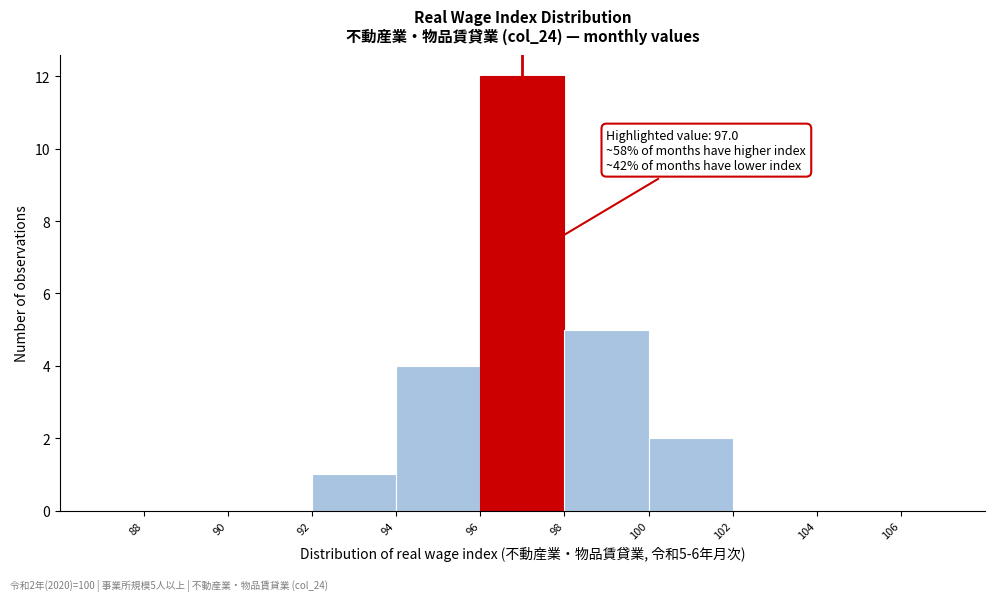

Which range on the x-axis has the tallest bar?

96 to 98